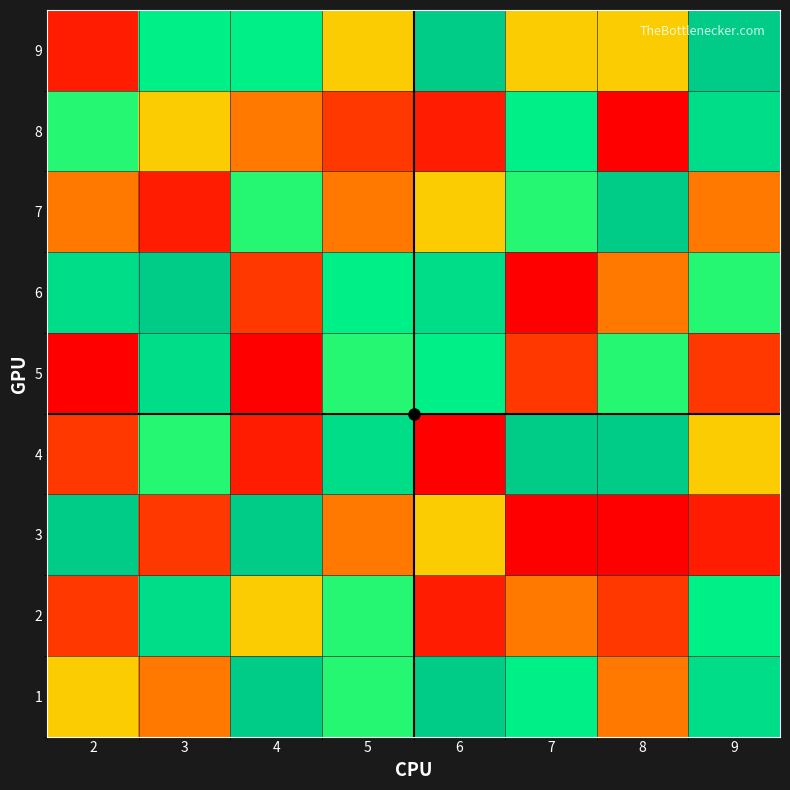

Which series changed the most between 6 and 7?

4